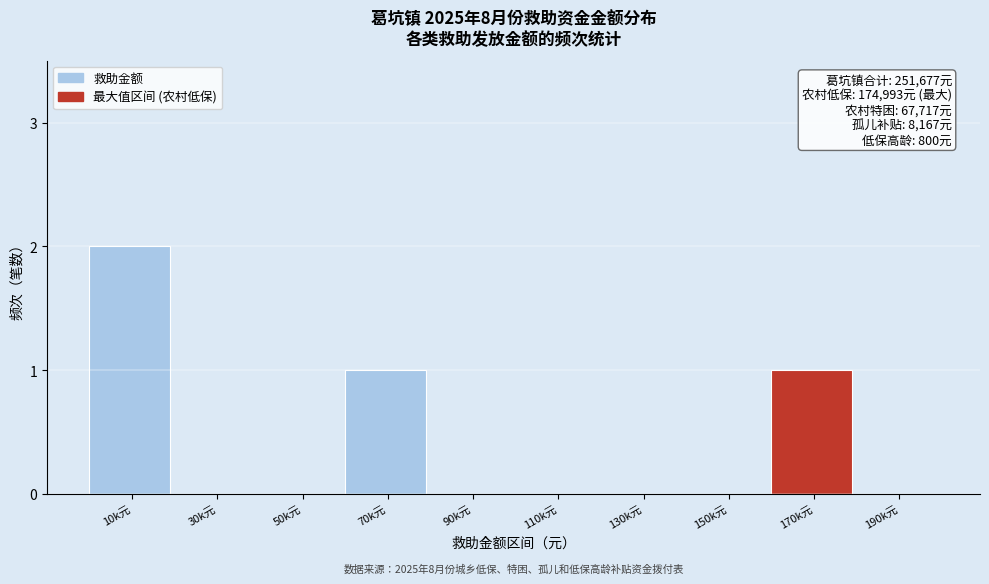

Reading right to left, extract all data points from this chart.

190k元=0	170k元=1	150k元=0	130k元=0	110k元=0	90k元=0	70k元=1	50k元=0	30k元=0	10k元=2